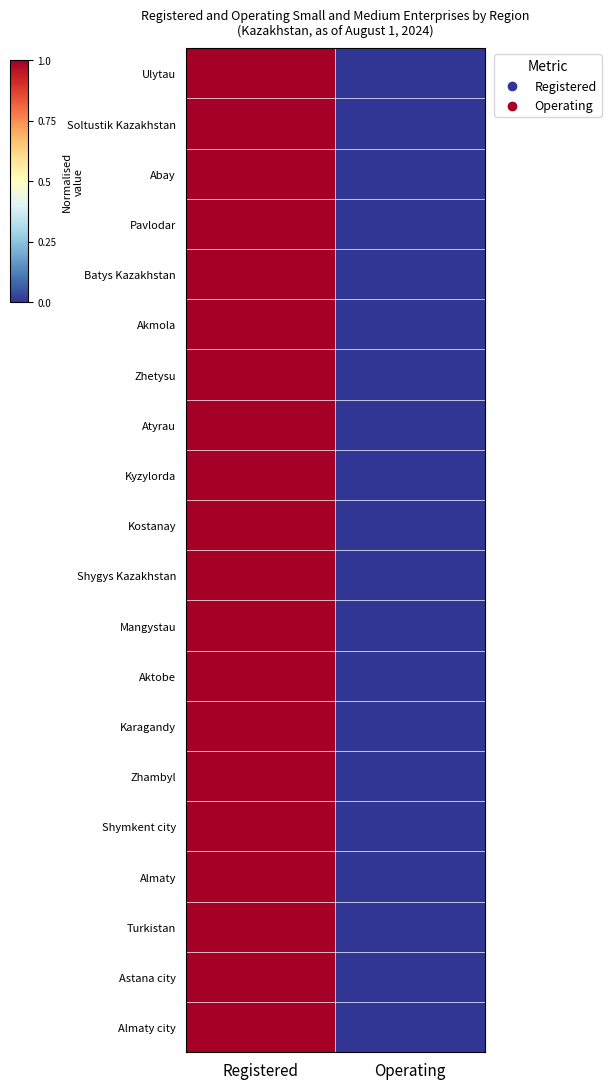

Rank the series by their maximum value, from lowest to highest.

Ulytau, Soltustik Kazakhstan, Kyzylorda, Kostanay, Abay, Zhetysu, Batys Kazakhstan, Turkistan, Akmola, Atyrau, Pavlodar, Mangystau, Shygys Kazakhstan, Almaty, Aktobe, Karagandy, Zhambyl, Shymkent city, Astana city, Almaty city